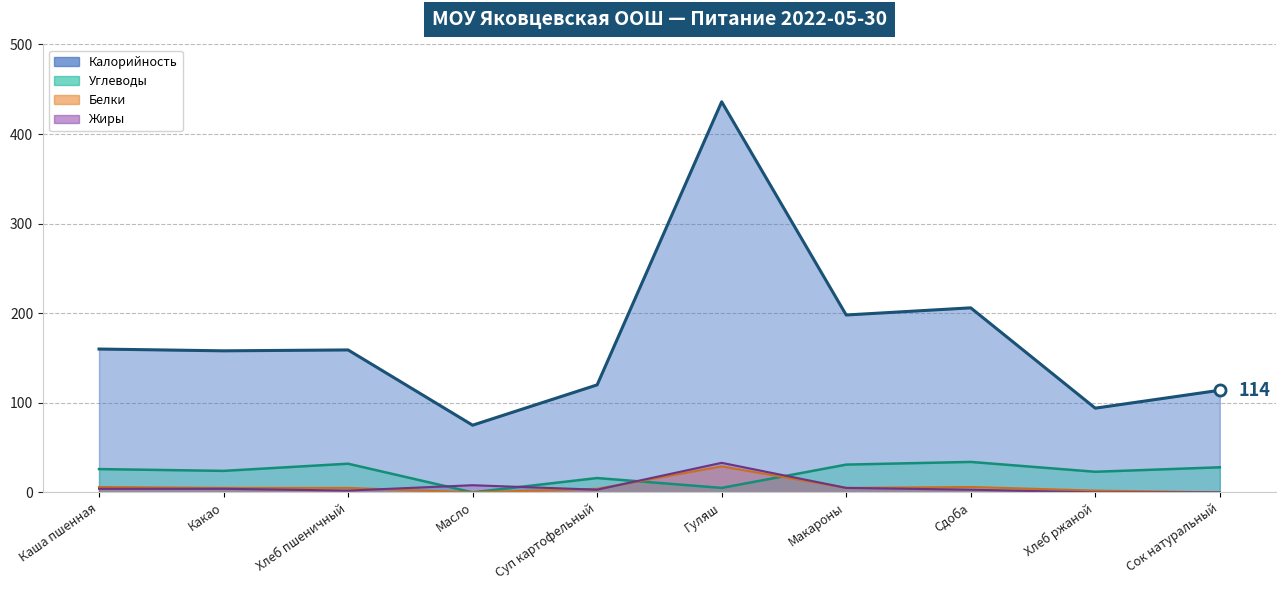

Does the chart display data point markers on the line(s)?

No